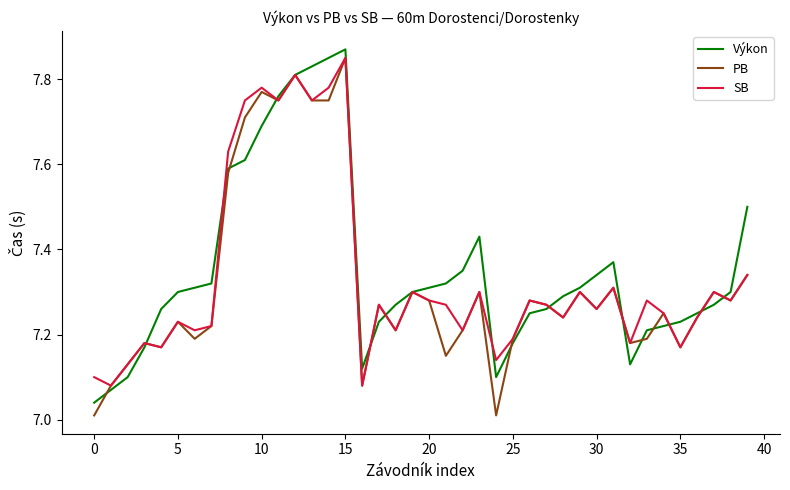

Which series has the widest spread of values?

PB